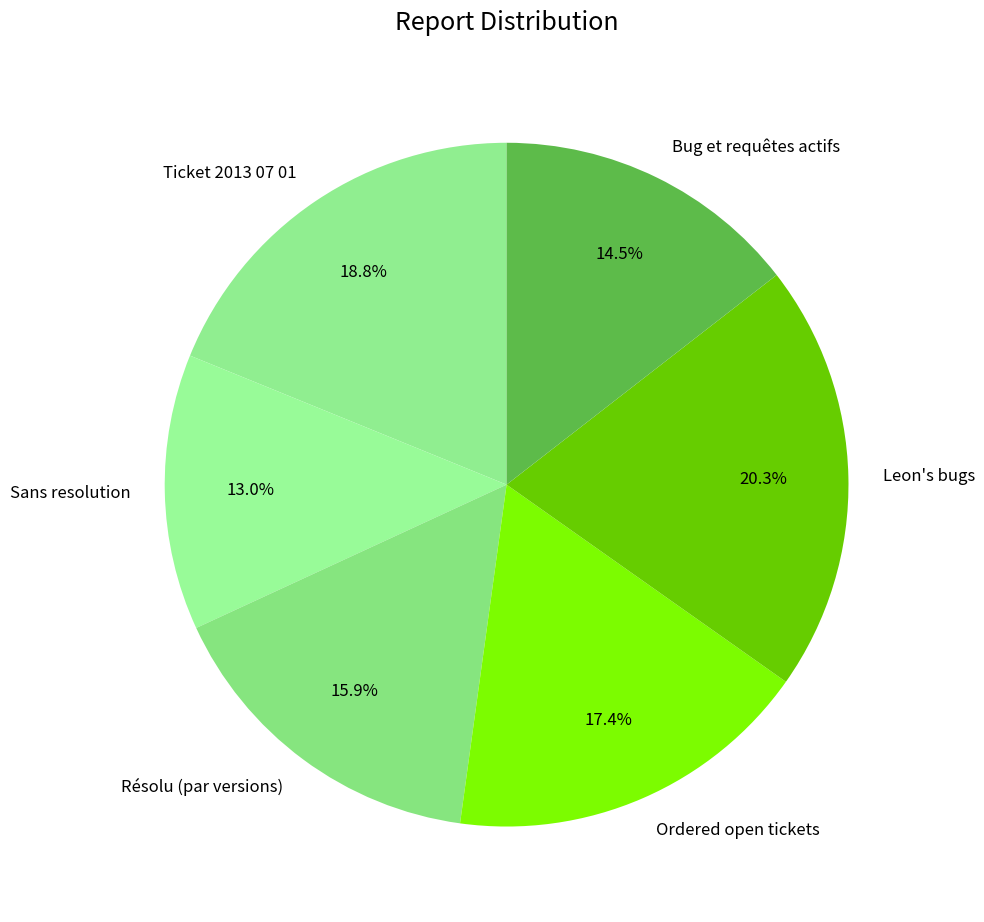

Does any single category account for the majority?

No